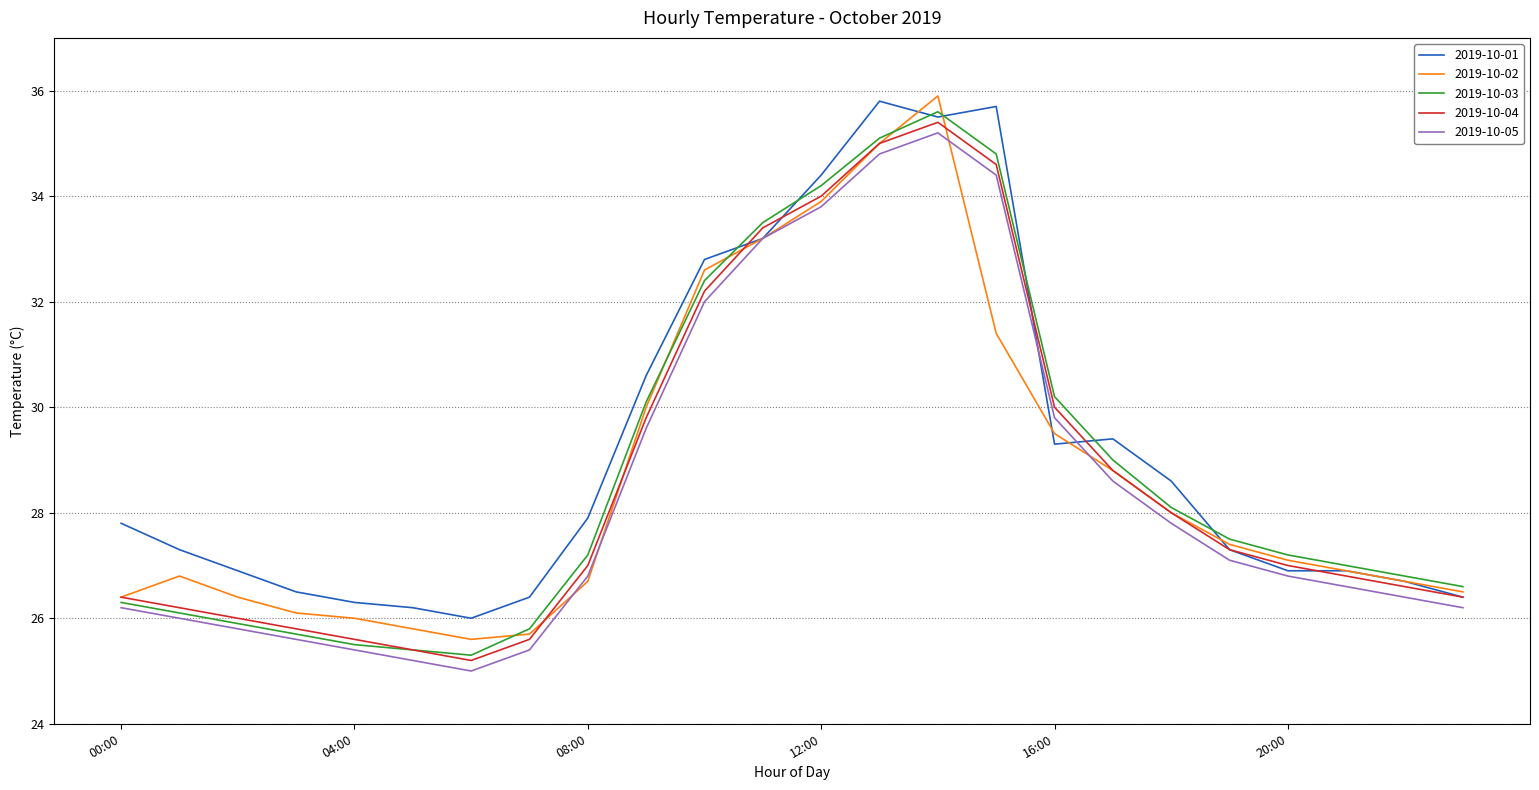

Count the number of categories in the chart.

24